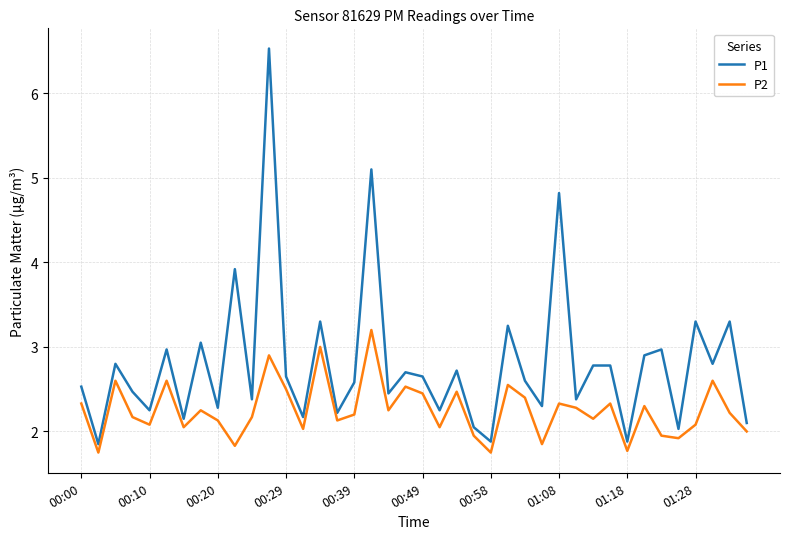

How many interior local valleys does the P2 series have?

13